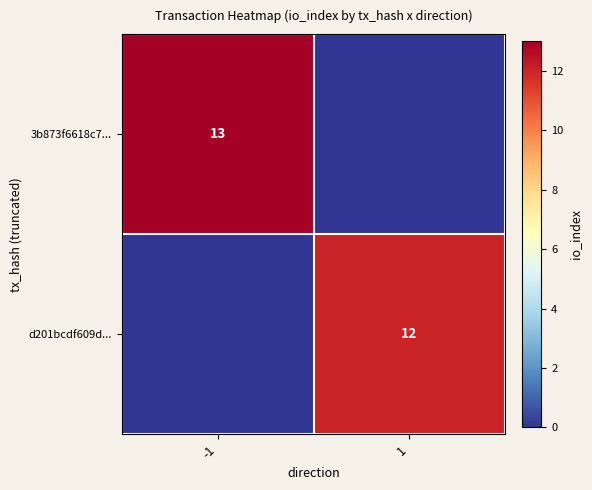

Is it true that 3b873f6618c7... equals 3 at -1?

False